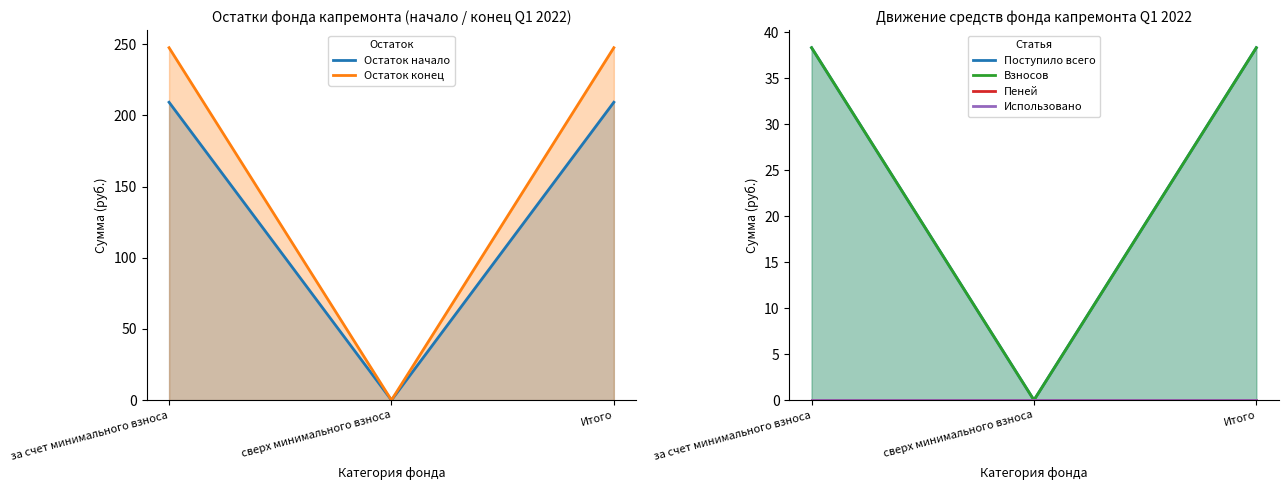

What position from the left is сверх минимального взноса?

2